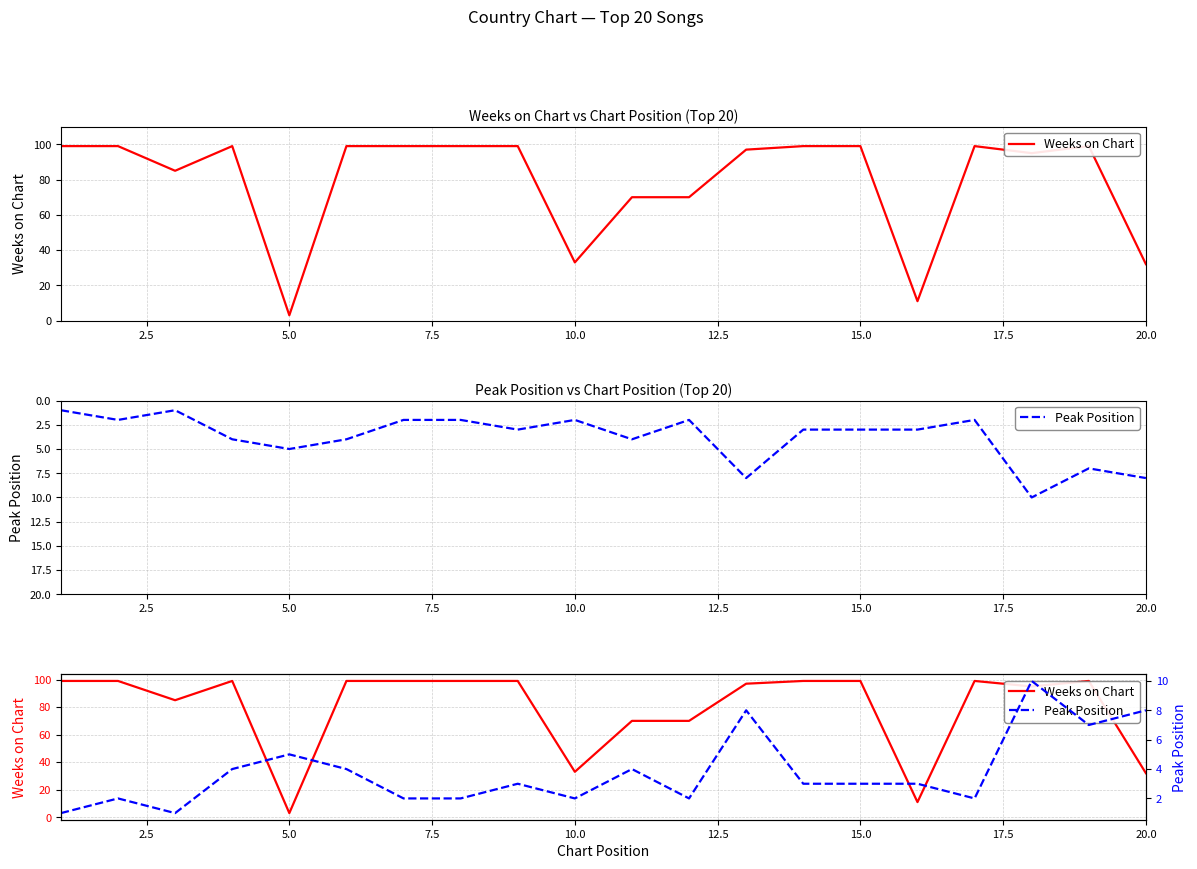

True or false: Weeks on Chart and Peak Position cross at least once.

True